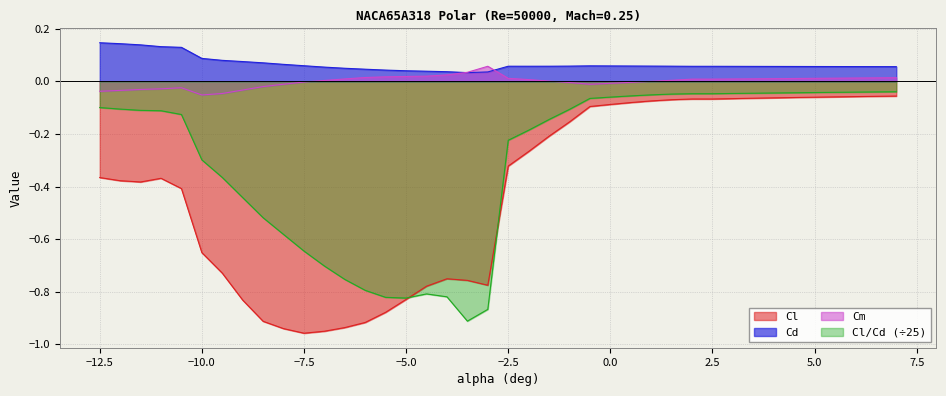

Rank the categories by Cd value from highest to lowest.

-12.5, -12, -11.5, -11, -10.5, -10, -9.5, -9, -8.5, -8, -7.5, -0.5, 0, 0.5, 1, -1, 1.5, -1.5, -2.5, -2, 2, 2.5, 3, 3.5, 4, 4.5, 5, 5.5, 6, 6.5, 7, -7, -6.5, -6, -5.5, -5, -4.5, -4, -3, -3.5